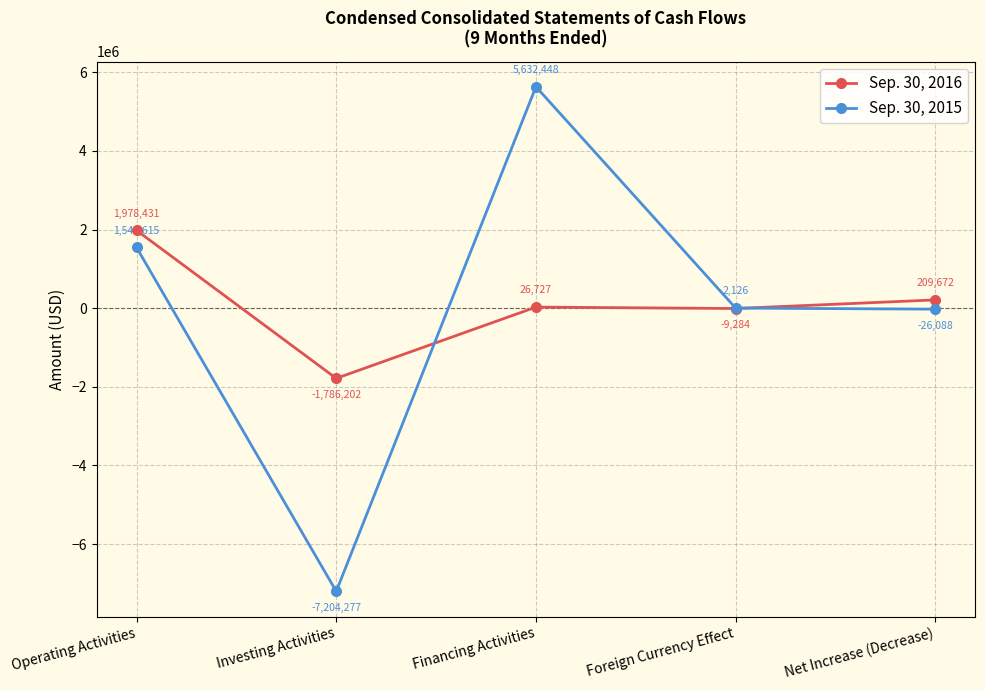

Reading right to left, list all the values displayed in this chart.

Sep. 30, 2016: Net Increase (Decrease)=209672	Foreign Currency Effect=-9284	Financing Activities=26727	Investing Activities=-1786202	Operating Activities=1978431
Sep. 30, 2015: Net Increase (Decrease)=-26088	Foreign Currency Effect=2126	Financing Activities=5632448	Investing Activities=-7204277	Operating Activities=1543615